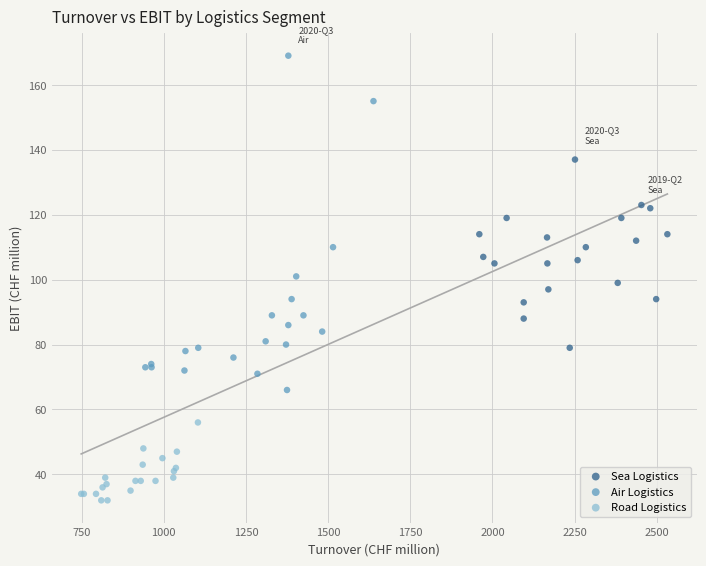

Which series contains the highest Y value?

Air Logistics